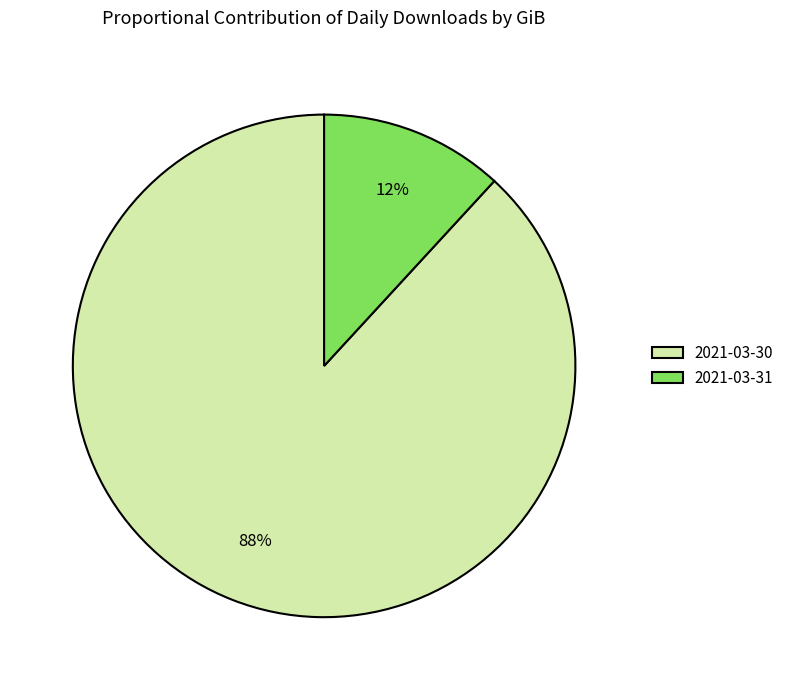

Which has a higher value, 2021-03-30 or 2021-03-31?

2021-03-30